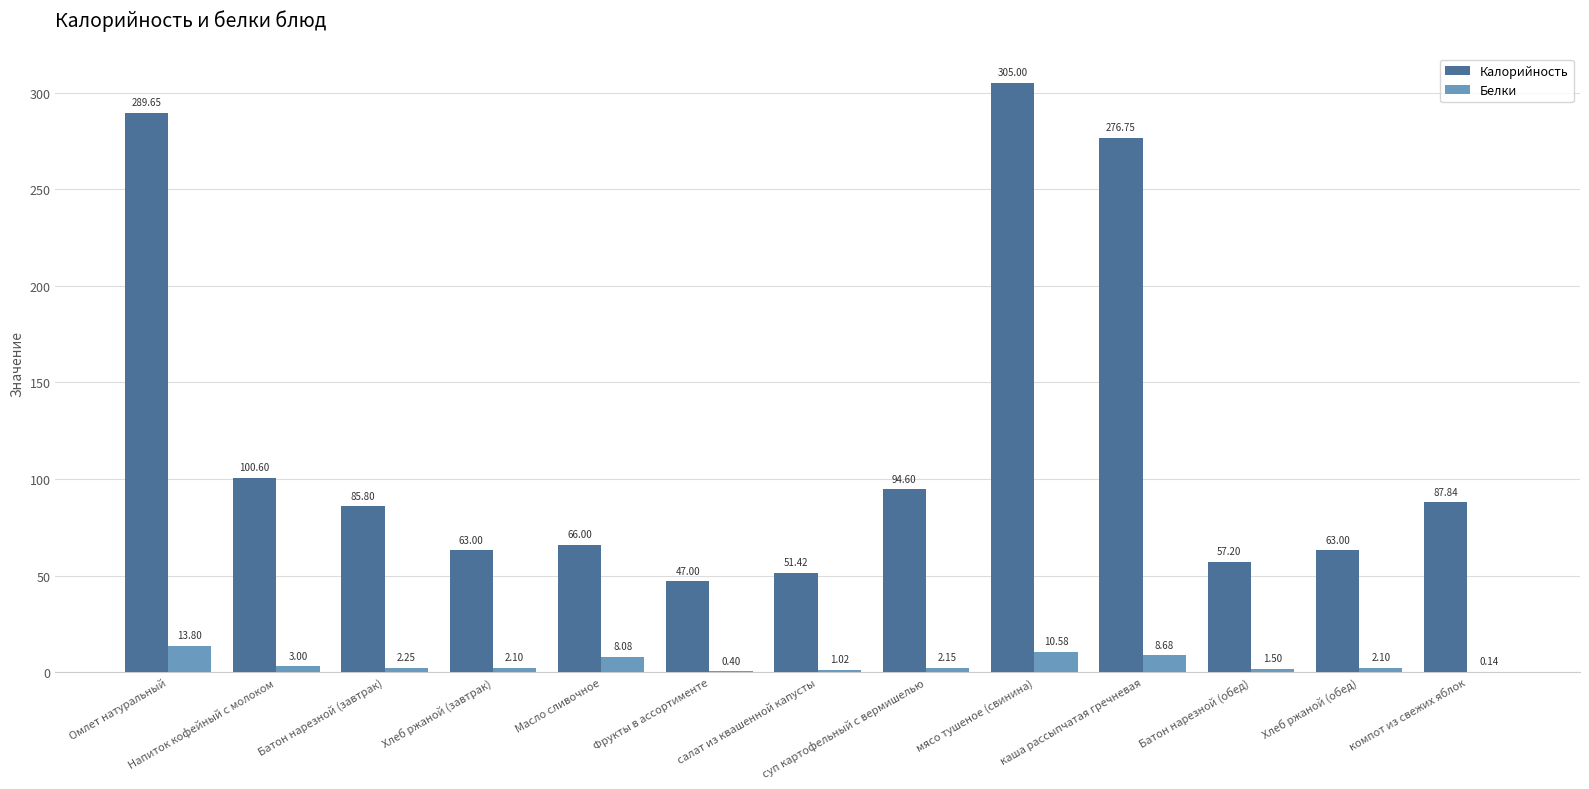

Does the chart contain stacked bars?

No